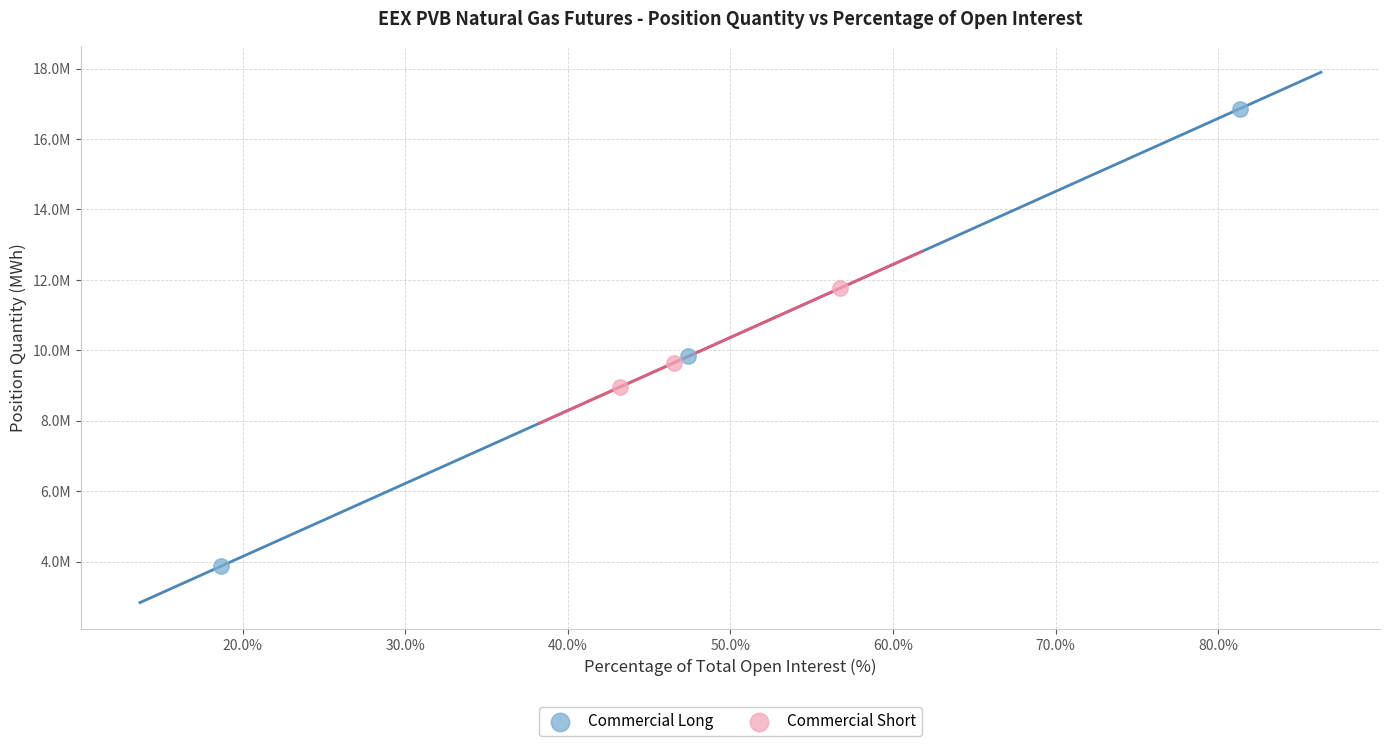

Which series contains the lowest Y value?

Commercial Long